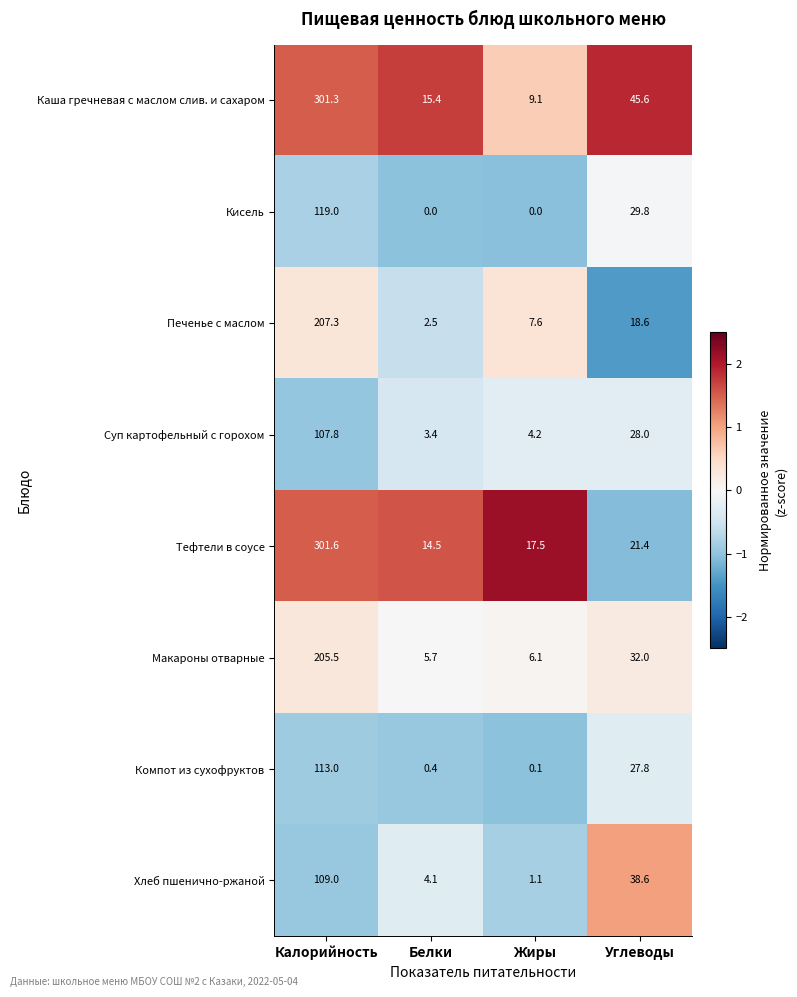

What is the spread (max minus min) of values at Жиры?

17.5